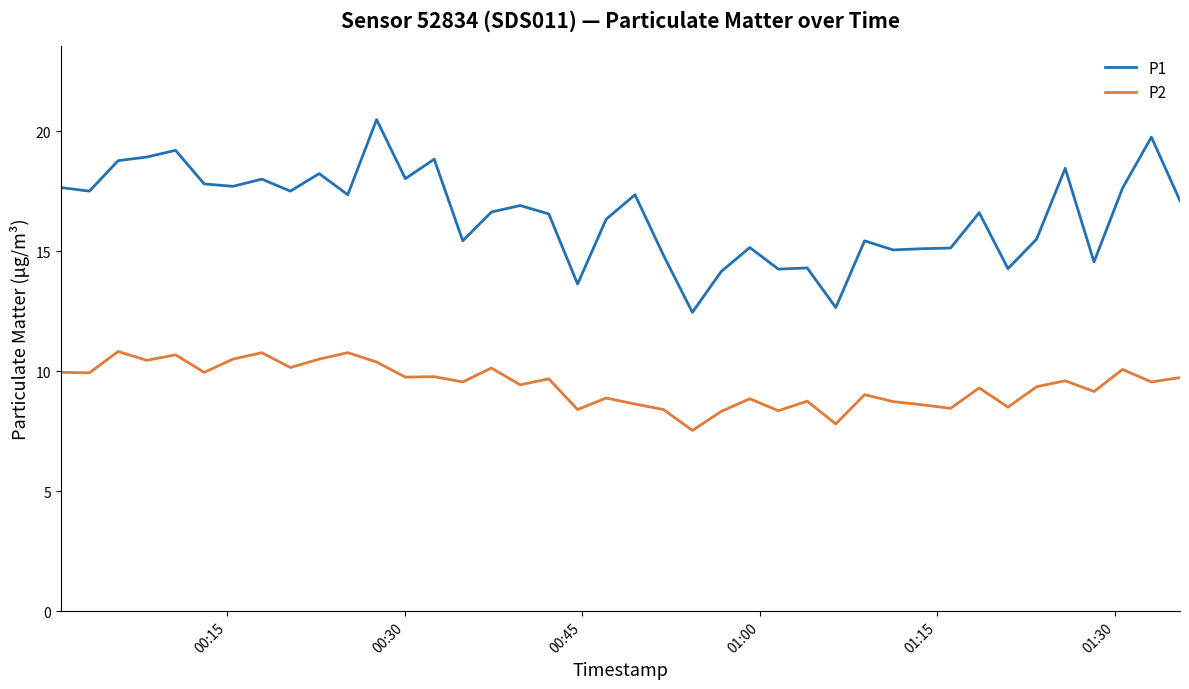

True or false: P2 and P1 cross at least once.

False